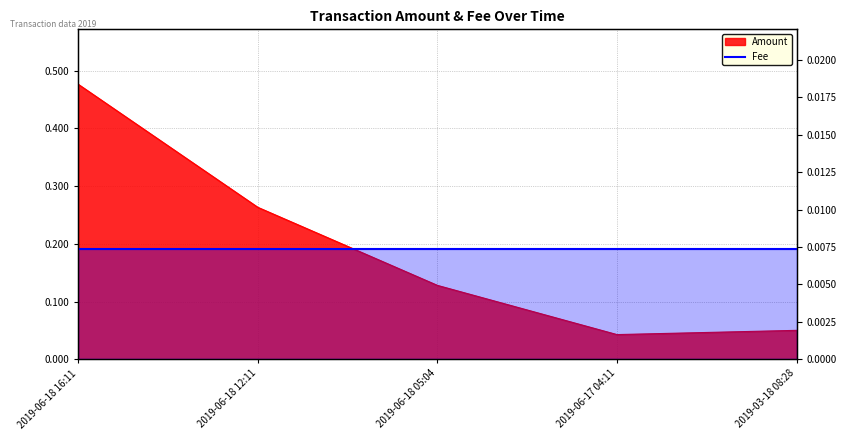

What is the label of the 2nd point from the left?

2019-06-18 12:11